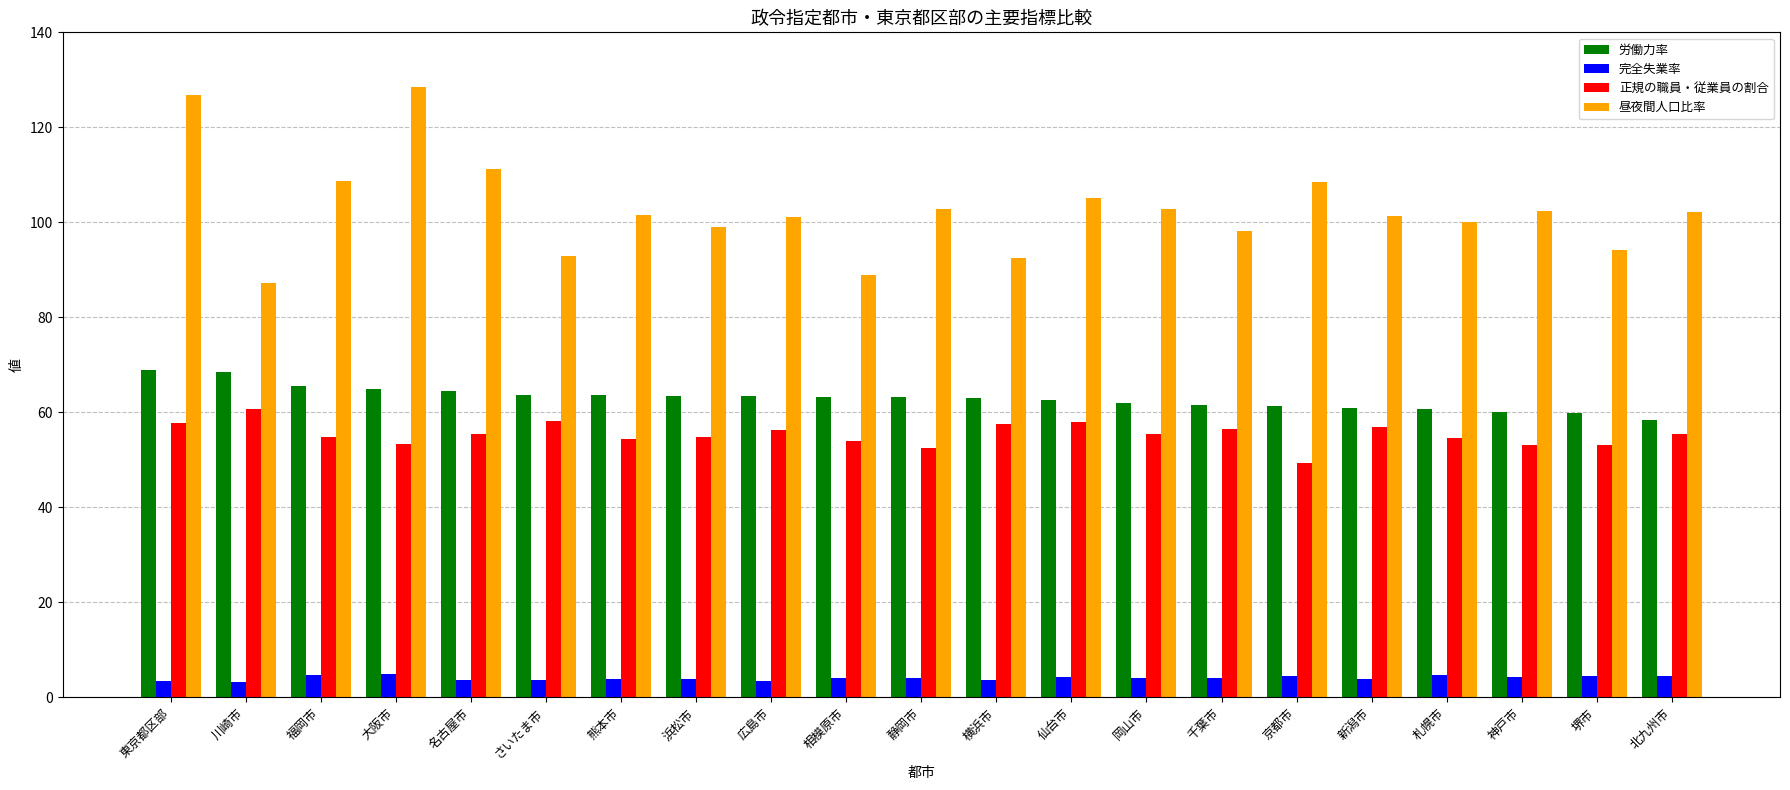

What is the difference between the maximum and minimum values in the 完全失業率 series?

1.6